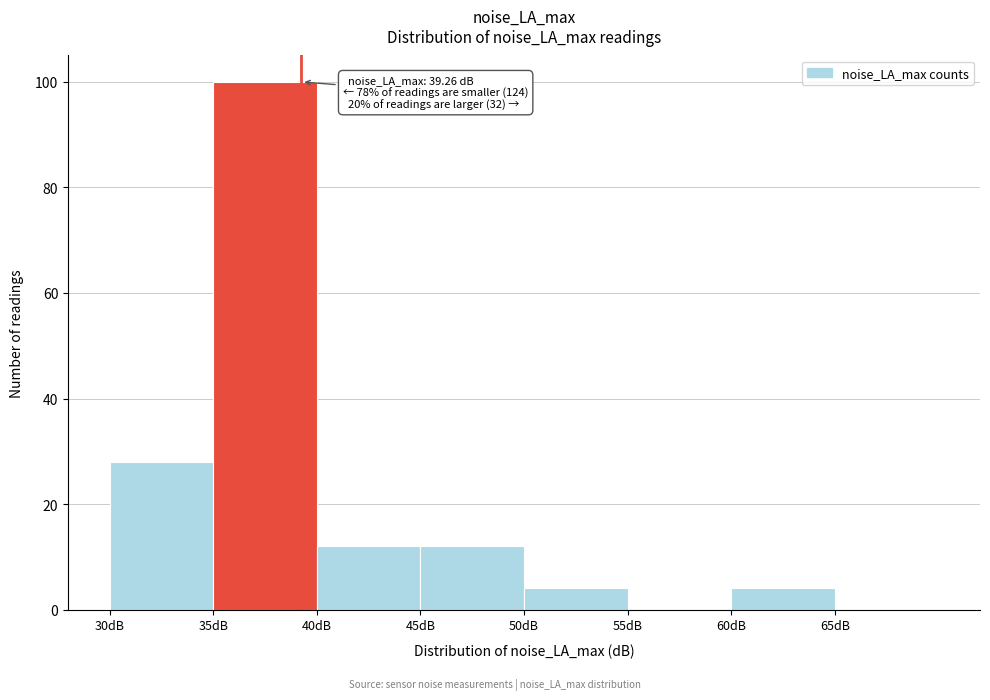

Over which range of the x-axis is the bar tallest?

35 to 40